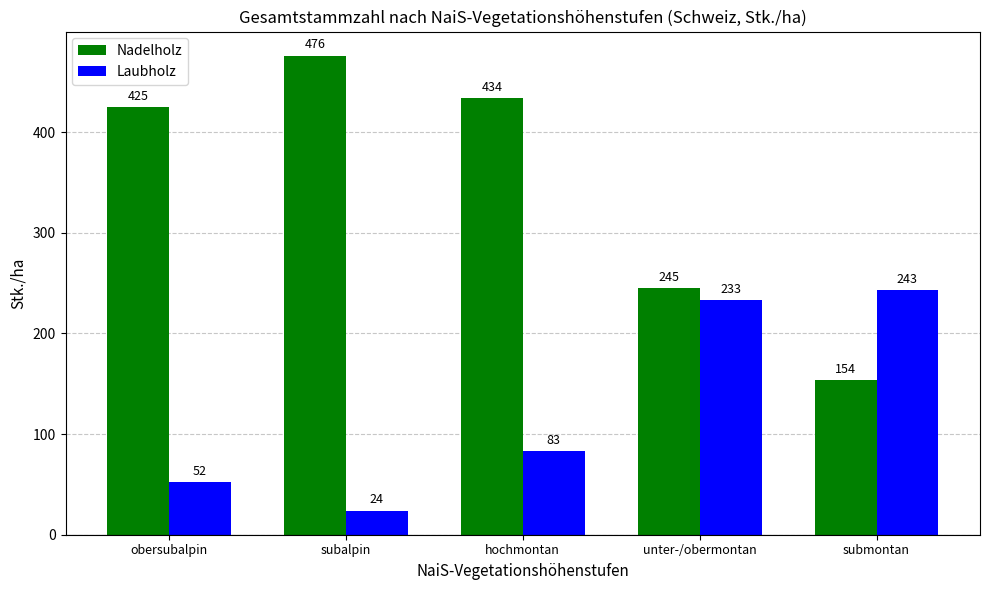

How many categories are shown in the chart?

5